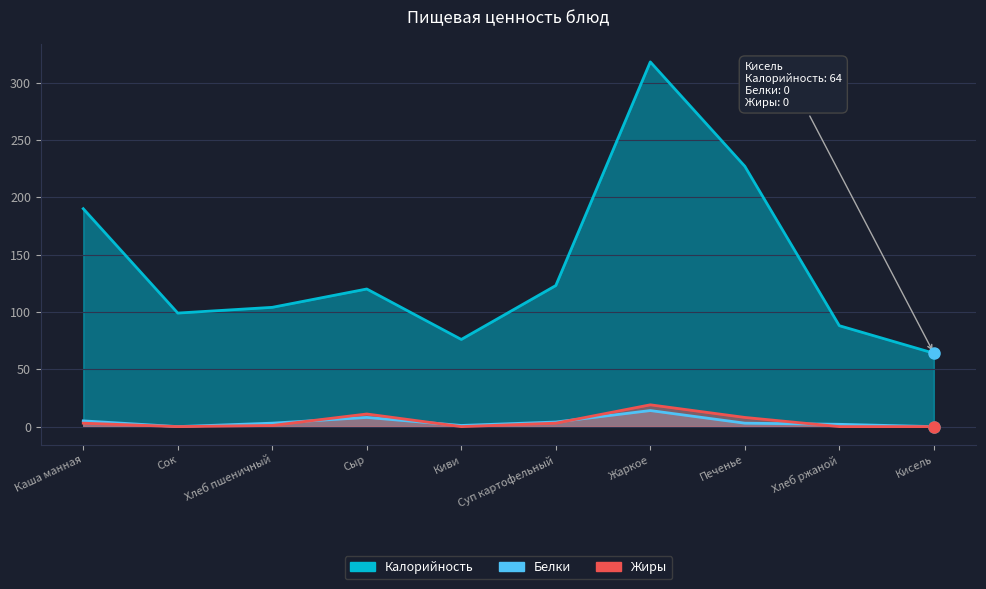

At which category is the sum across all series the highest?

Жаркое